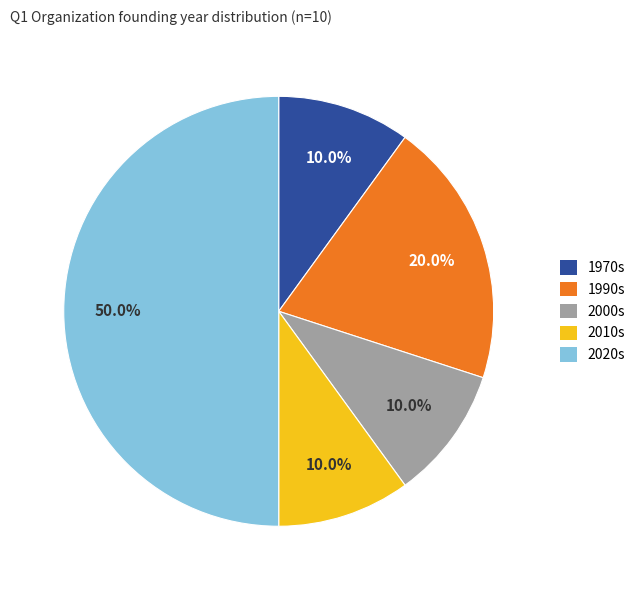

What percentage do 2020s and 1990s together represent?

70.0%